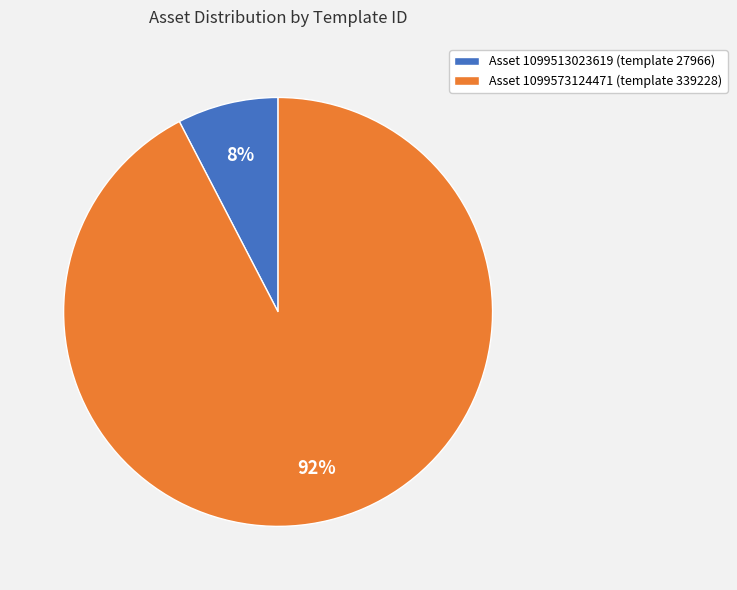

To the nearest percent, what is the combined percentage of Asset 1099573124471 (template 339228) and Asset 1099513023619 (template 27966)?

100%